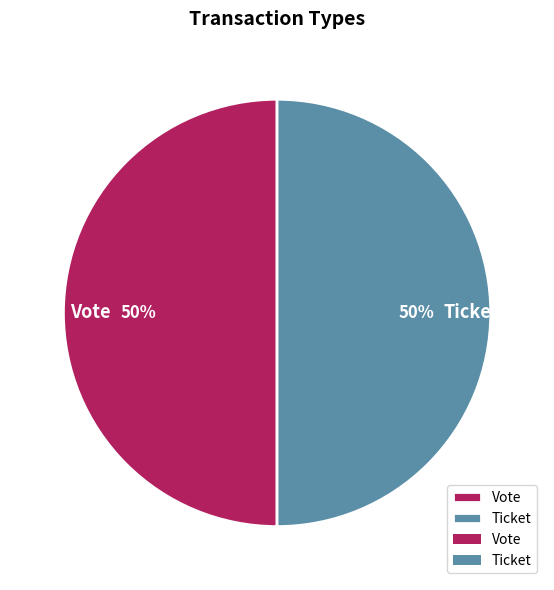

Is it true that Ticket is 50% of the pie?

True